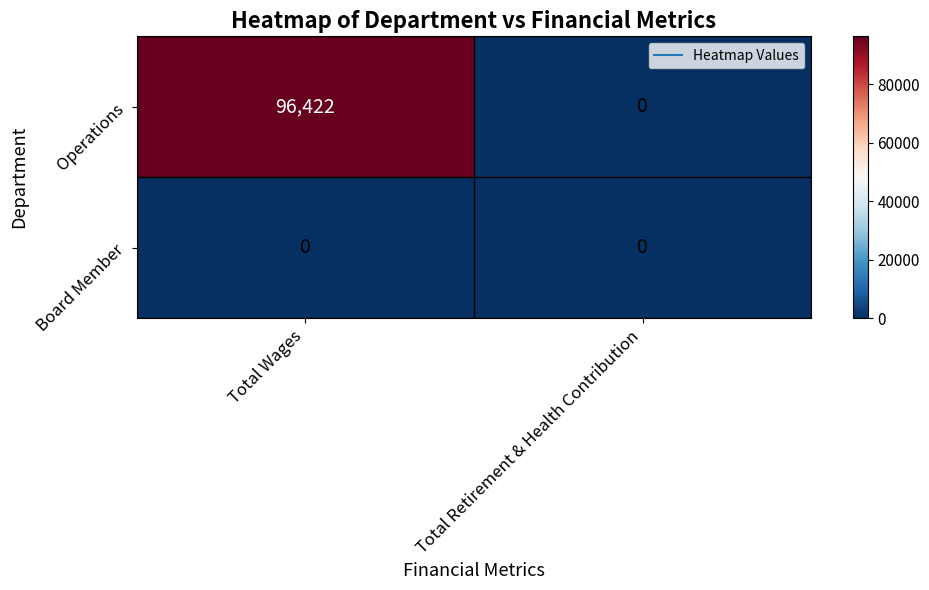

Count the number of categories in the chart.

2